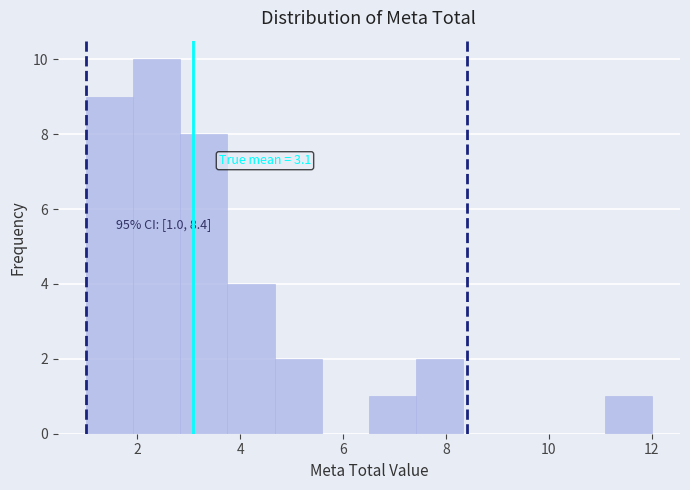

Over which range of the x-axis is the bar tallest?

2.0 to 2.8